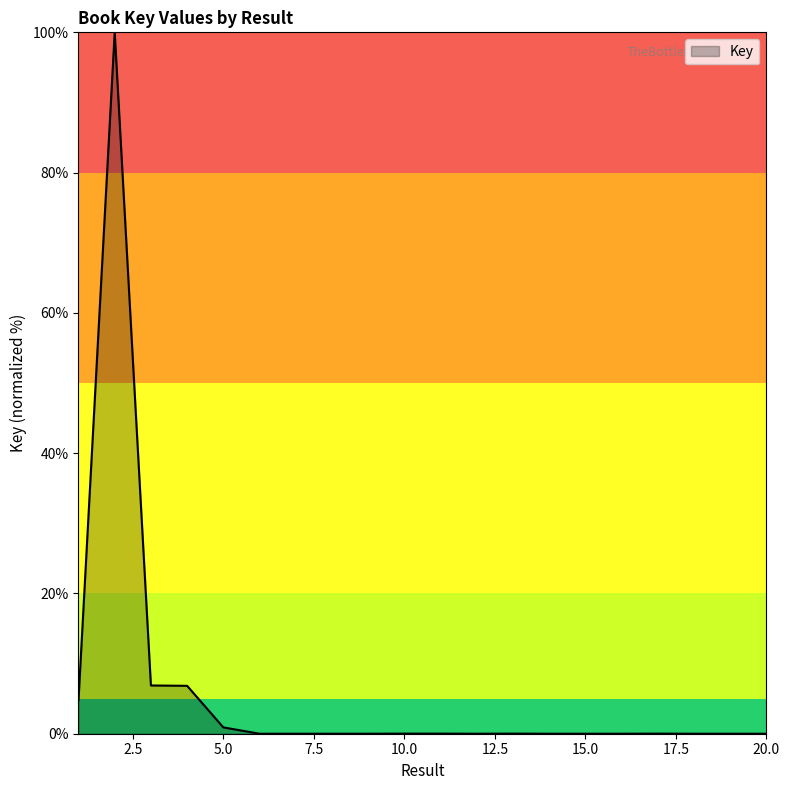

How many lines are shown in the chart?

1